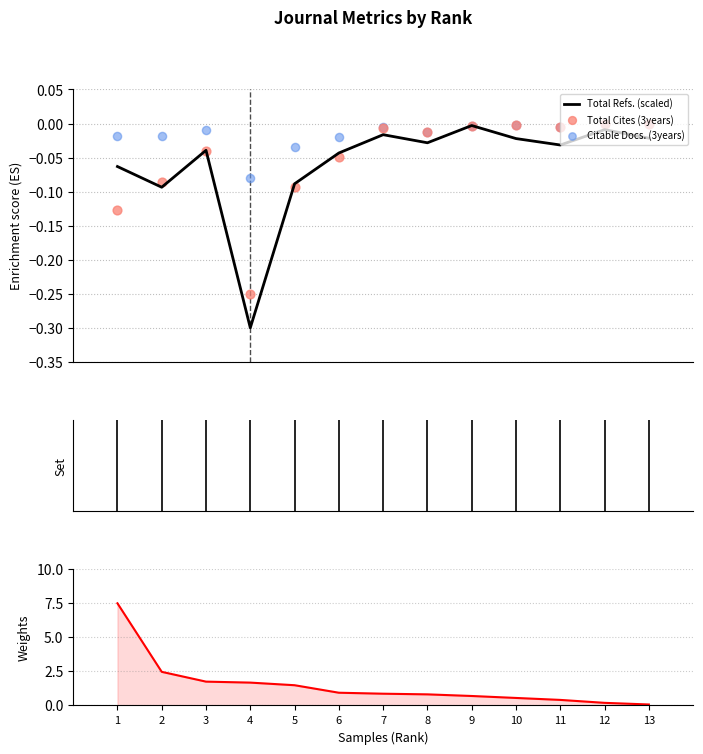

Which series reaches the minimum Y coordinate?

Total Refs. (scaled)